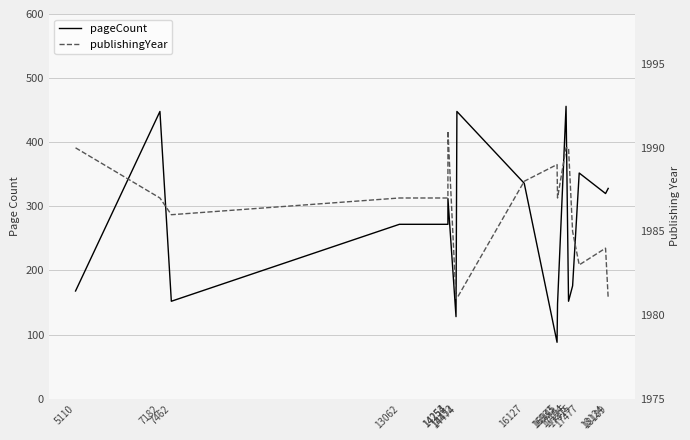

At which category does pageCount reach its first local peak?

7182